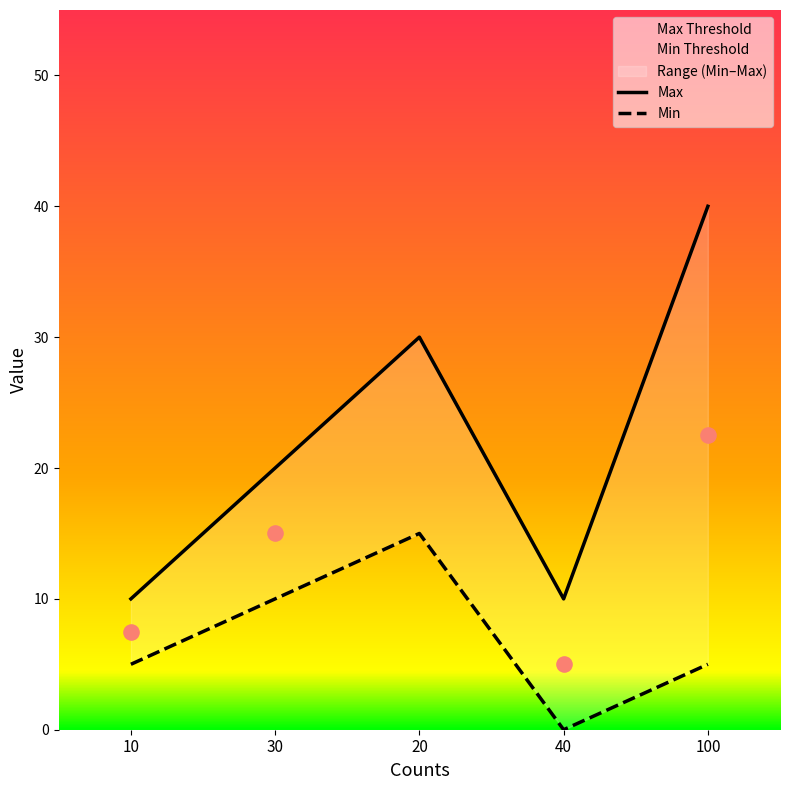

What is the total value across all series at 30?

30